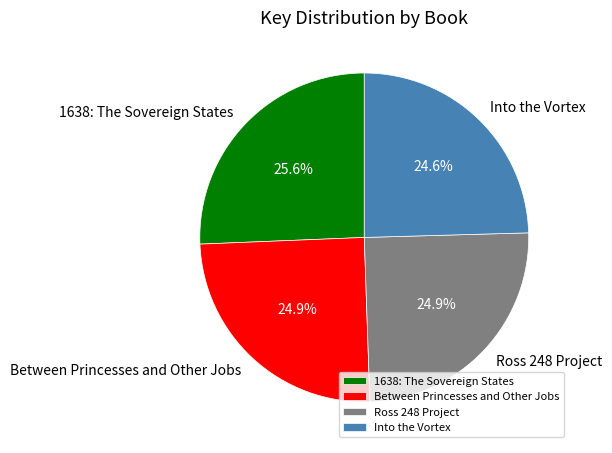

To the nearest percent, what is the average slice percentage?

25%